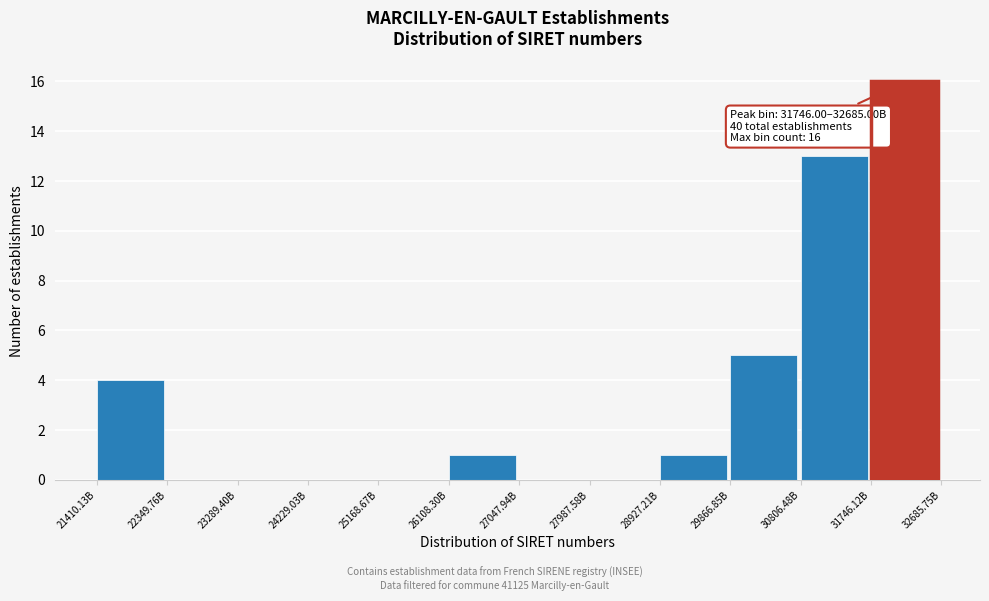

Reading left to right, transcribe all the data shown in this chart.

21410.13B=4	22349.76B=0	23289.40B=0	24229.03B=0	25168.67B=0	26108.30B=1	27047.94B=0	27987.58B=0	28927.21B=1	29866.85B=5	30806.48B=13	31746.12B=16